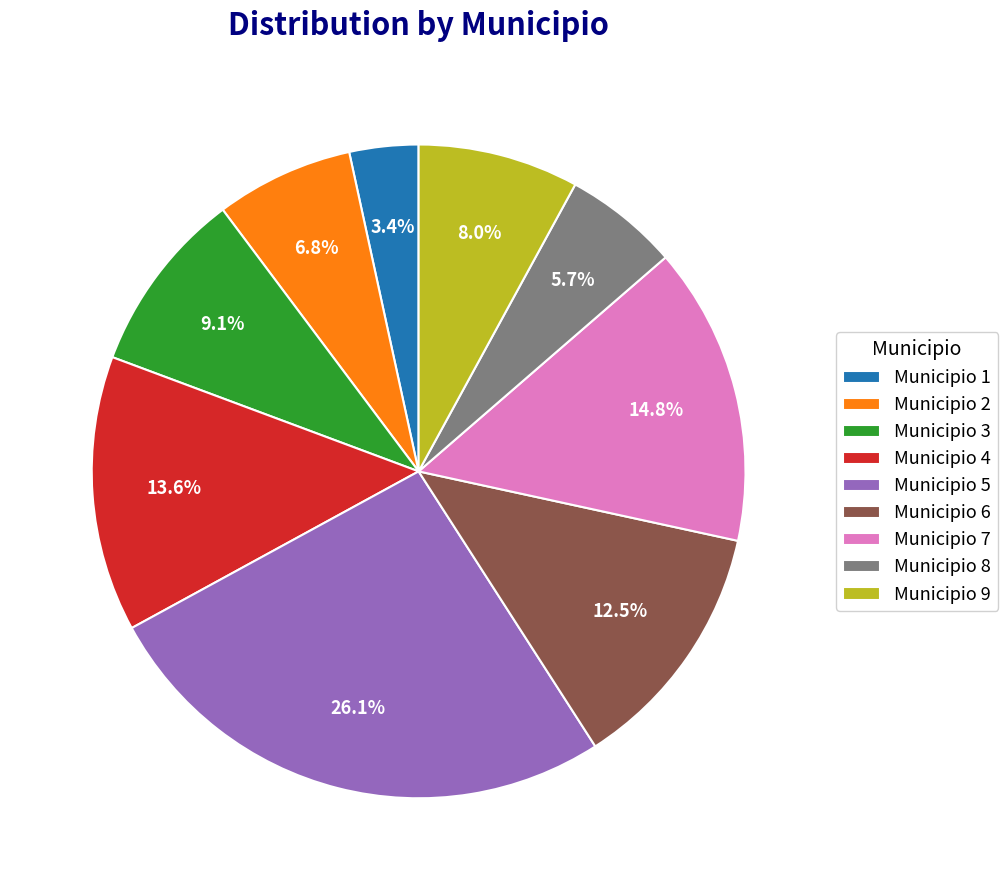

To the nearest percent, what percentage of the pie is Municipio 4?

14%